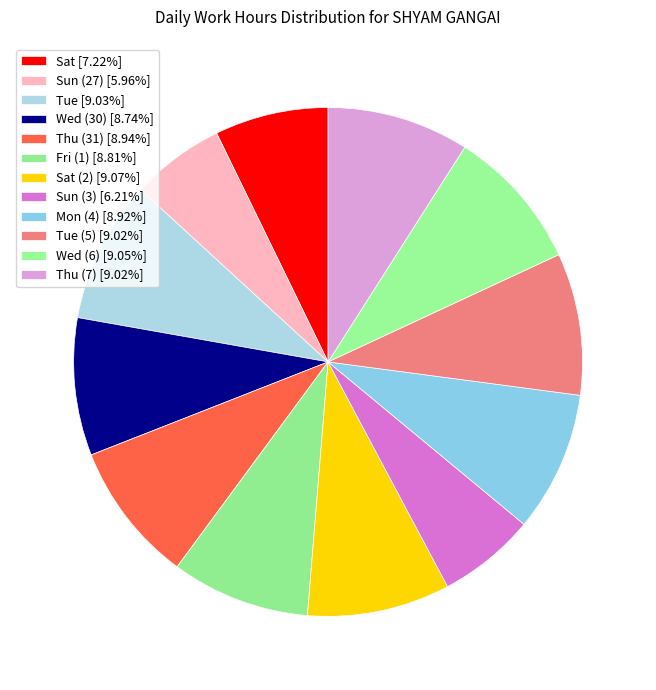

Rank the categories by value from highest to lowest.

Sat (2), Wed (6), Tue, Tue (5), Thu (7), Thu (31), Mon (4), Fri (1), Wed (30), Sat, Sun (3), Sun (27)